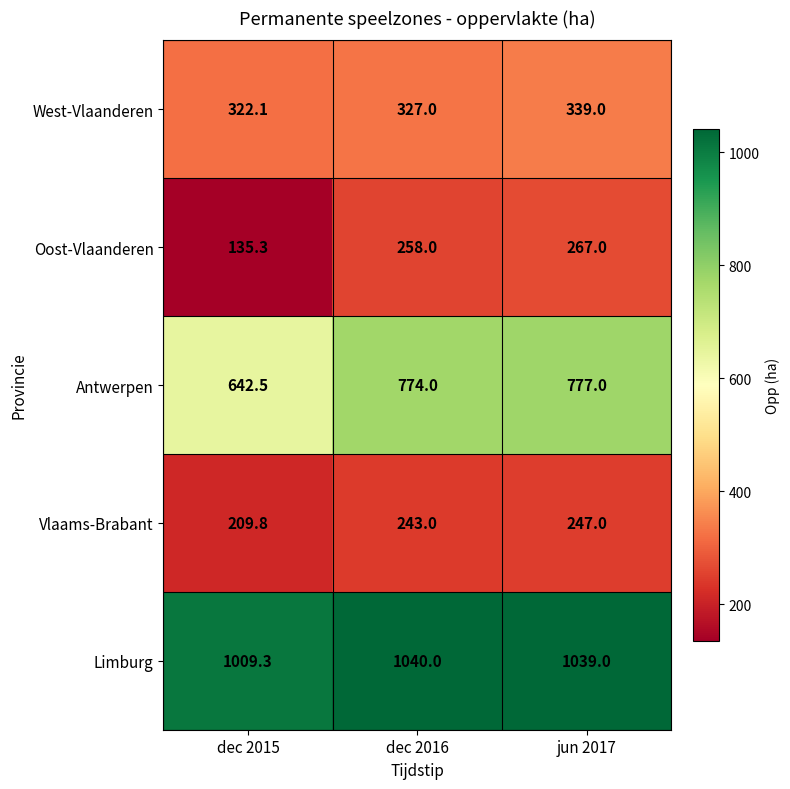

The Vlaams-Brabant series shows 209.8 at dec 2015. True or false?

True